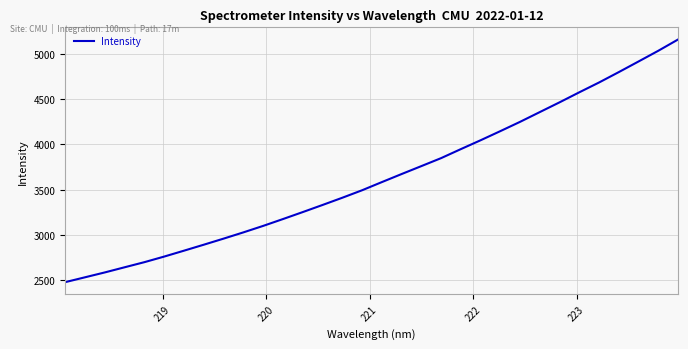

What is the difference between the maximum and minimum values?

2674.1